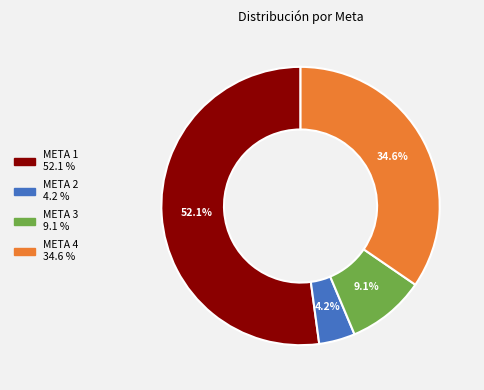

What is the smallest slice in the pie chart?

META 2